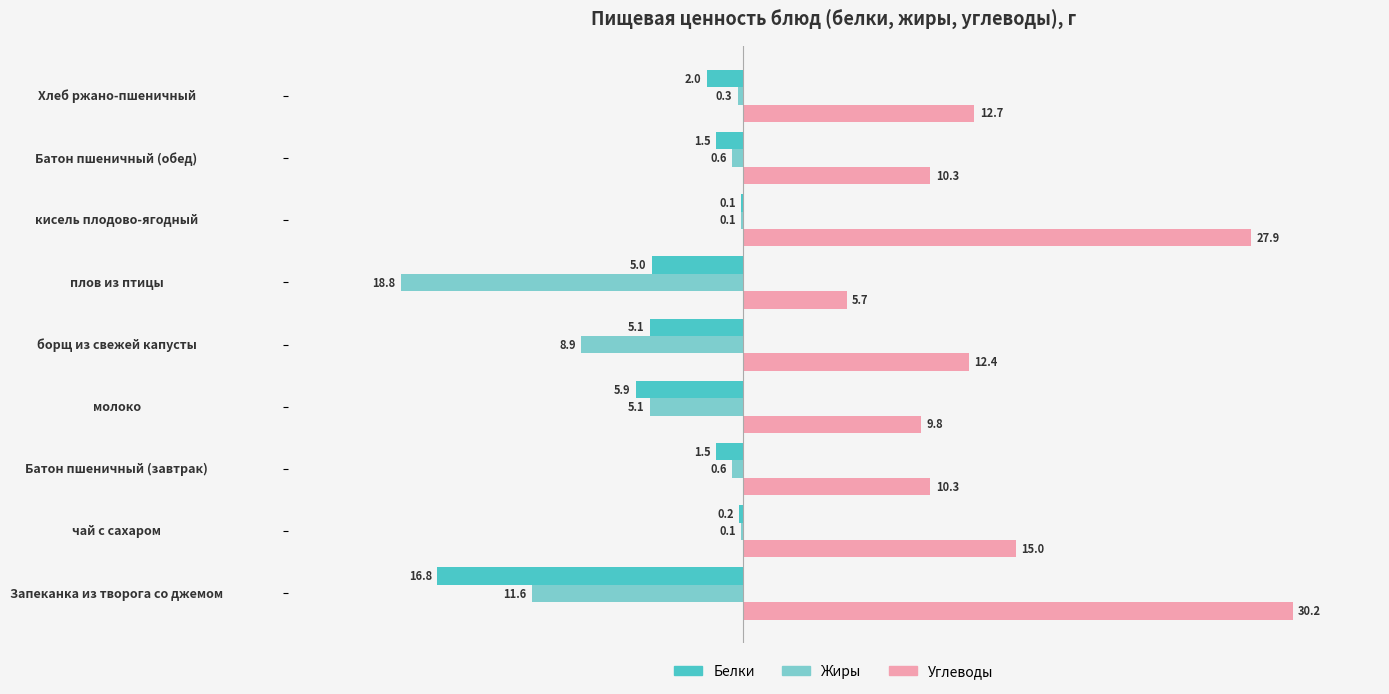

What are all the series names shown in the legend?

Белки, Жиры, Углеводы